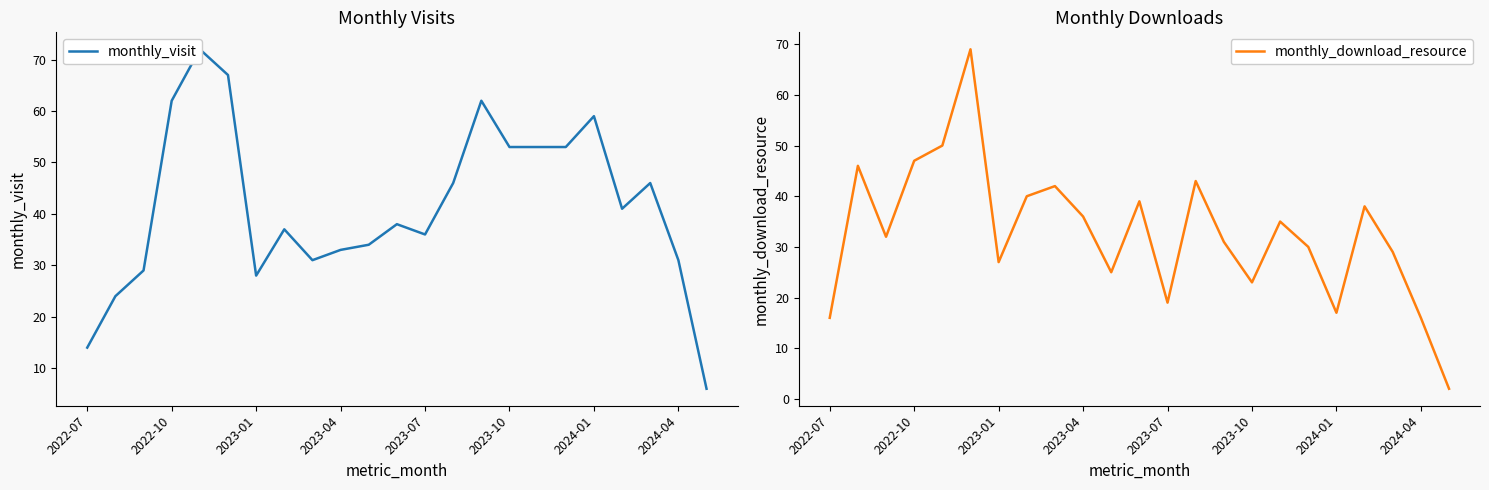

List the series in order of their peak value, highest first.

monthly_visit, monthly_download_resource